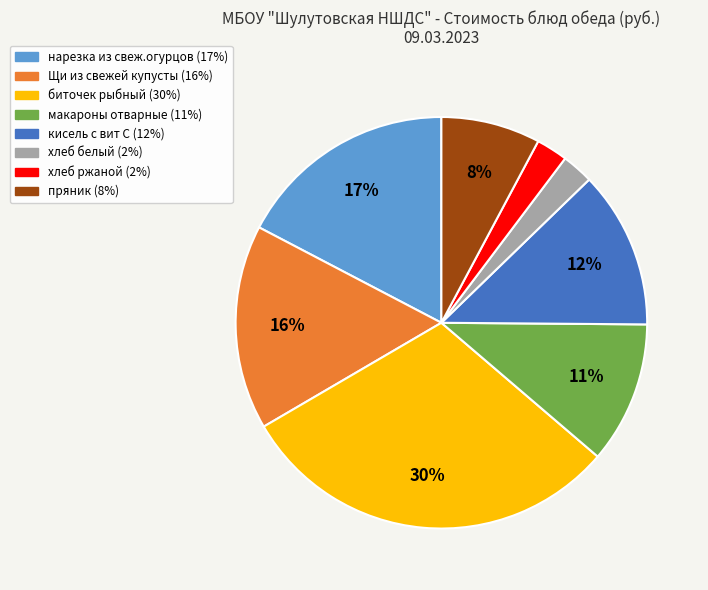

How many segments does this pie chart have?

8